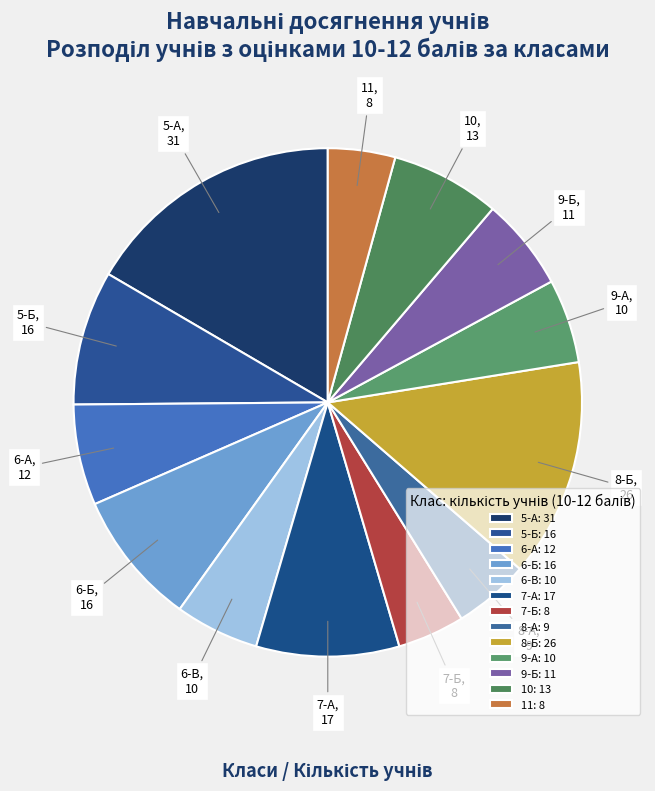

Approximately how many times larger is the value at 5-Б compared to 7-Б?

2.0